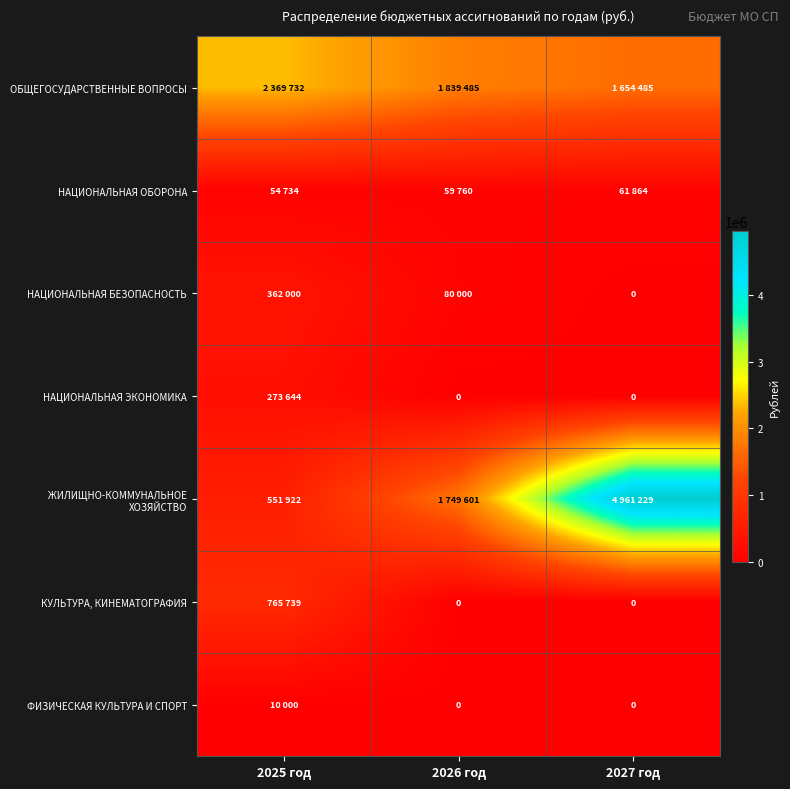

At which label does ФИЗИЧЕСКАЯ КУЛЬТУРА И СПОРТ reach its minimum?

2026 год